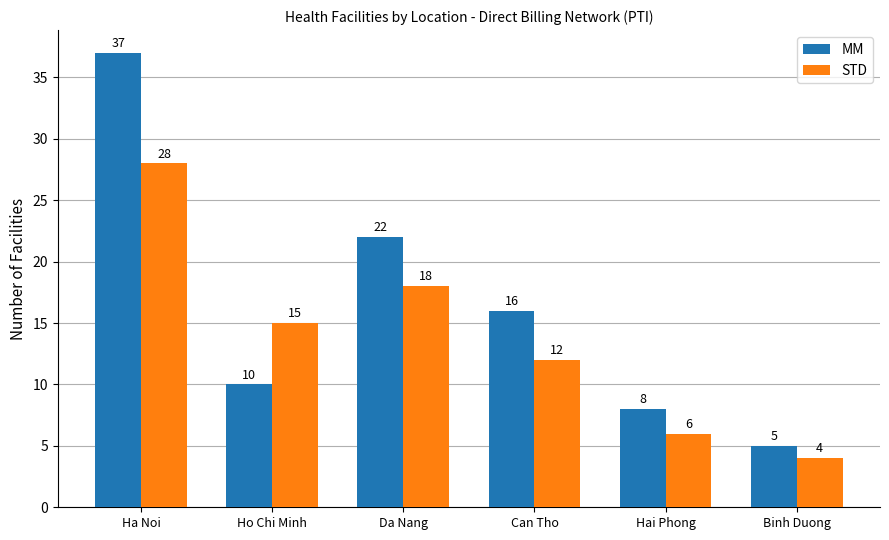

How many distinct data groups are displayed?

2